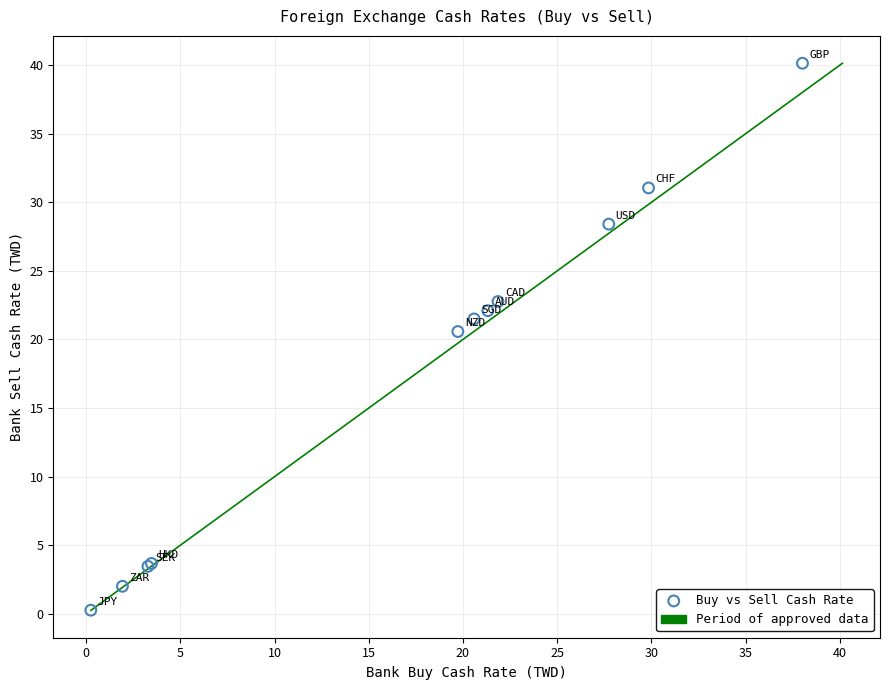

What Y value in the scatter plot is closest to 20?

20.6